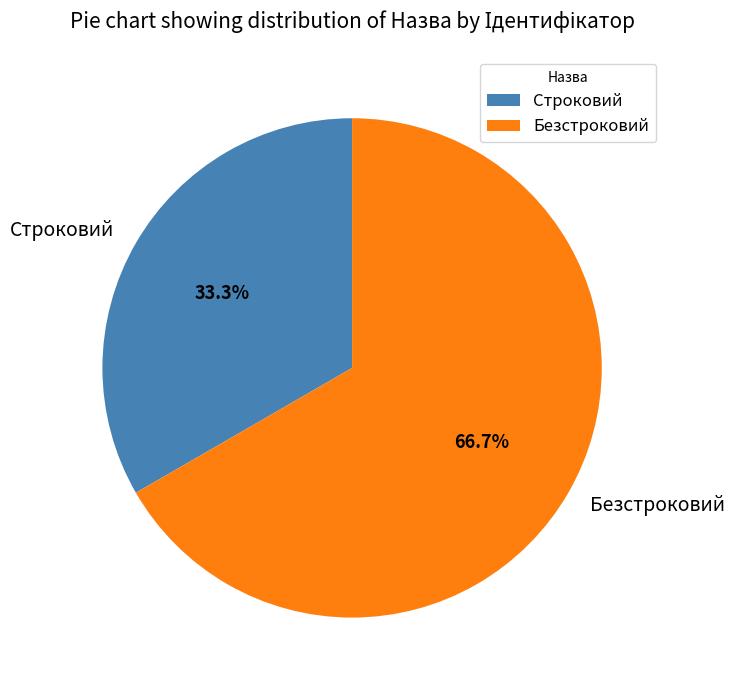

What percentage is NOT represented by Безстроковий?

33.3%